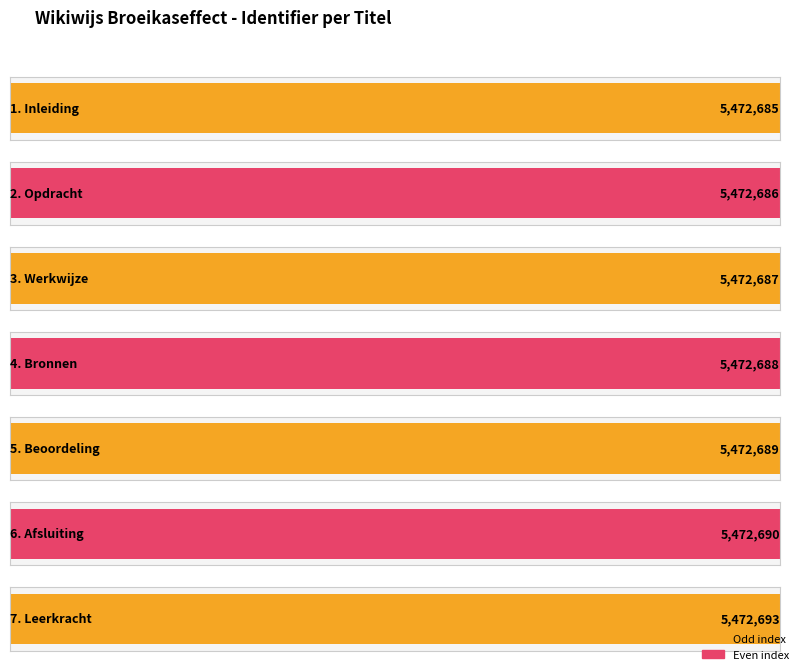

At which category does the chart reach its peak across all series?

7. Leerkracht